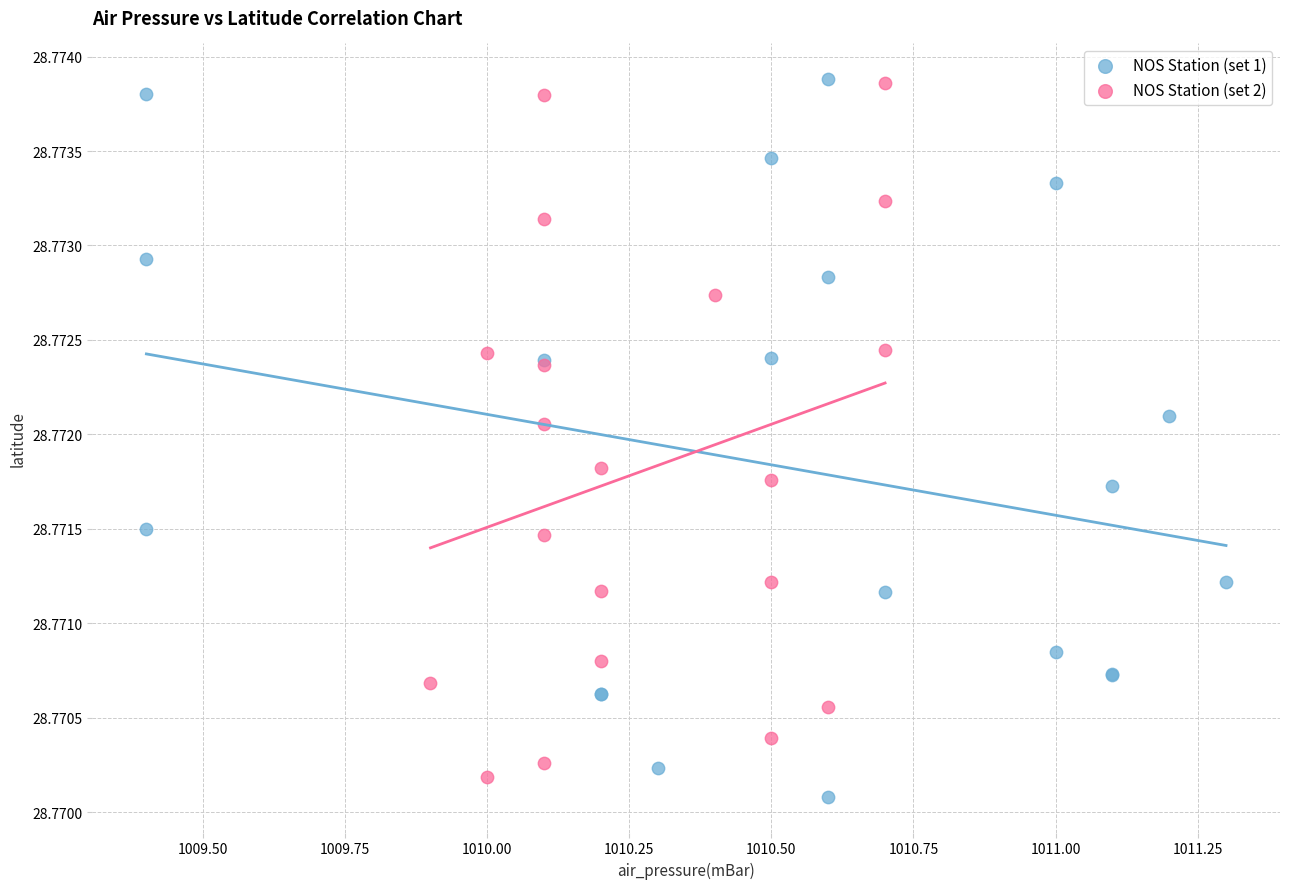

What are all the series names shown in the legend?

NOS Station (set 1), NOS Station (set 2)